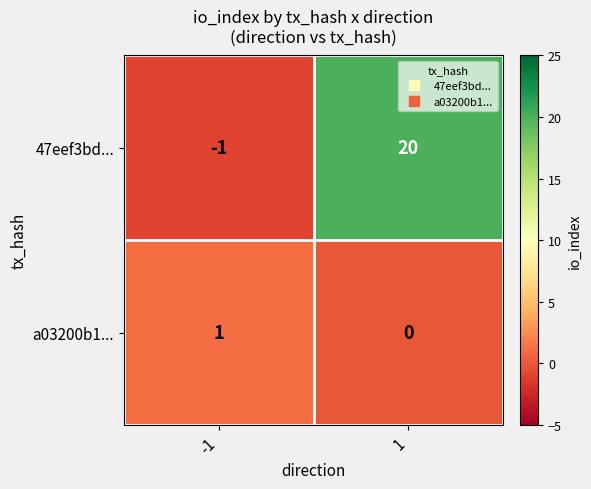

What is the average value of the 47eef3bd... series?

10